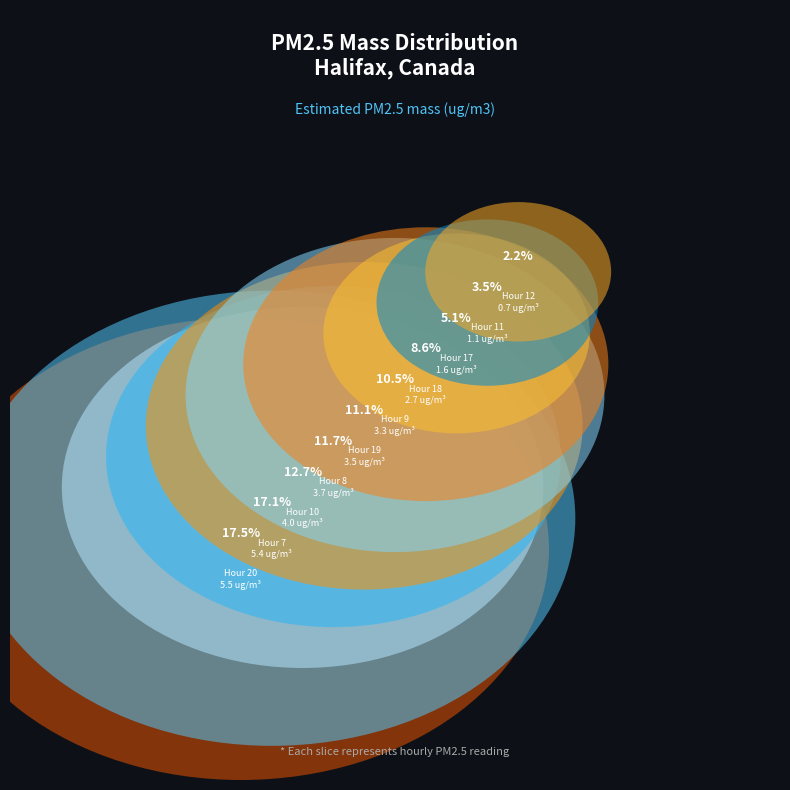

Does any single category account for the majority?

No